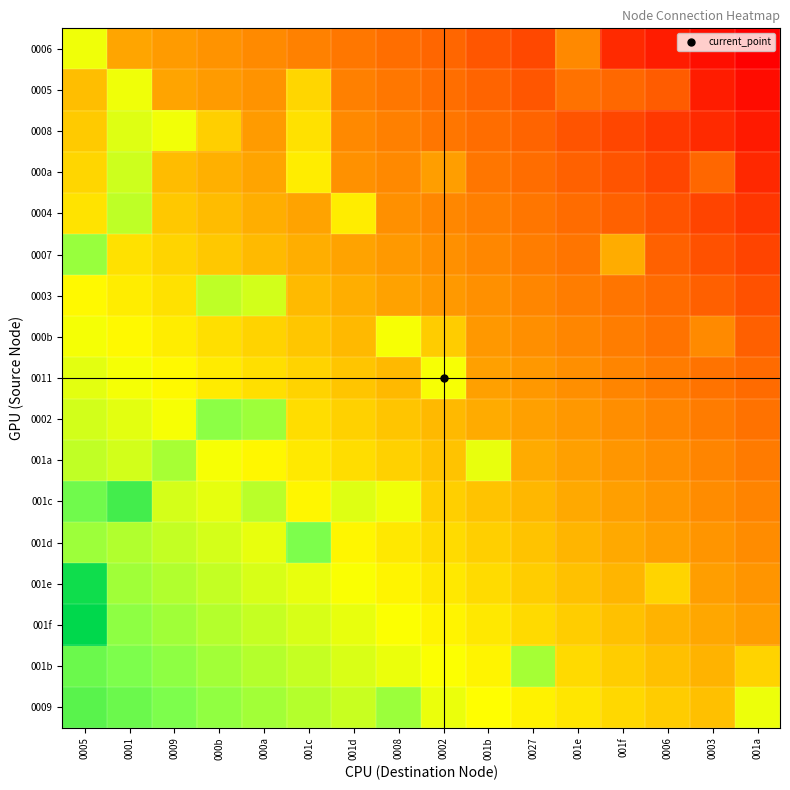

Reading left to right, list all the values displayed in this chart.

0006: 0005=0.3	0001=-0.0	0009=-0.1	000b=-0.1	000a=-0.2	001c=-0.2	001d=-0.3	0008=-0.3	0002=-0.3	001b=-0.4	0027=-0.4	001e=-0.2	001f=-0.5	0006=-0.6	0003=-0.6	001a=-0.7
0005: 0005=0.0	0001=0.3	0009=-0.0	000b=-0.1	000a=-0.1	001c=0.1	001d=-0.2	0008=-0.3	0002=-0.3	001b=-0.4	0027=-0.4	001e=-0.3	001f=-0.3	0006=-0.4	0003=-0.6	001a=-0.6
0008: 0005=0.1	0001=0.3	0009=0.3	000b=0.1	000a=-0.1	001c=0.2	001d=-0.2	0008=-0.2	0002=-0.3	001b=-0.3	0027=-0.4	001e=-0.4	001f=-0.4	0006=-0.5	0003=-0.5	001a=-0.6
000a: 0005=0.1	0001=0.4	0009=0.0	000b=-0.0	000a=-0.1	001c=0.2	001d=-0.1	0008=-0.2	0002=-0.1	001b=-0.3	0027=-0.3	001e=-0.4	001f=-0.4	0006=-0.4	0003=-0.3	001a=-0.5
0004: 0005=0.2	0001=0.4	0009=0.1	000b=0.0	000a=-0.0	001c=-0.1	001d=0.2	0008=-0.1	0002=-0.2	001b=-0.2	0027=-0.3	001e=-0.3	001f=-0.4	0006=-0.4	0003=-0.4	001a=-0.5
0007: 0005=0.5	0001=0.2	0009=0.1	000b=0.1	000a=0.0	001c=-0.0	001d=-0.1	0008=-0.1	0002=-0.1	001b=-0.2	0027=-0.2	001e=-0.3	001f=-0.0	0006=-0.4	0003=-0.4	001a=-0.5
0003: 0005=0.2	0001=0.2	0009=0.2	000b=0.4	000a=0.4	001c=0.0	001d=-0.0	0008=-0.1	0002=-0.1	001b=-0.1	0027=-0.2	001e=-0.2	001f=-0.3	0006=-0.3	0003=-0.4	001a=-0.4
000b: 0005=0.3	0001=0.2	0009=0.2	000b=0.2	000a=0.1	001c=0.1	001d=0.0	0008=0.3	0002=0.1	001b=-0.1	0027=-0.1	001e=-0.2	001f=-0.2	0006=-0.3	0003=-0.2	001a=-0.4
0011: 0005=0.3	0001=0.3	0009=0.2	000b=0.2	000a=0.2	001c=0.1	001d=0.1	0008=0.0	0002=0.3	001b=-0.1	0027=-0.1	001e=-0.2	001f=-0.2	0006=-0.2	0003=-0.3	001a=-0.3
0002: 0005=0.4	0001=0.3	0009=0.3	000b=0.5	000a=0.5	001c=0.2	001d=0.1	0008=0.1	0002=0.0	001b=-0.0	0027=-0.1	001e=-0.1	001f=-0.2	0006=-0.2	0003=-0.2	001a=-0.3
001a: 0005=0.4	0001=0.4	0009=0.5	000b=0.3	000a=0.2	001c=0.2	001d=0.1	0008=0.1	0002=0.1	001b=0.3	0027=-0.0	001e=-0.1	001f=-0.1	0006=-0.2	0003=-0.2	001a=-0.2
001c: 0005=0.6	0001=0.7	0009=0.4	000b=0.3	000a=0.4	001c=0.2	001d=0.3	0008=0.3	0002=0.1	001b=0.1	0027=0.0	001e=-0.0	001f=-0.1	0006=-0.1	0003=-0.2	001a=-0.2
001d: 0005=0.5	0001=0.5	0009=0.4	000b=0.4	000a=0.3	001c=0.6	001d=0.2	0008=0.2	0002=0.1	001b=0.1	0027=0.1	001e=0.0	001f=-0.0	0006=-0.1	0003=-0.1	001a=-0.2
001e: 0005=0.8	0001=0.5	0009=0.4	000b=0.4	000a=0.4	001c=0.3	001d=0.3	0008=0.2	0002=0.2	001b=0.1	0027=0.1	001e=0.1	001f=0.0	0006=0.1	0003=-0.1	001a=-0.1
001f: 0005=0.9	0001=0.5	0009=0.5	000b=0.4	000a=0.4	001c=0.4	001d=0.3	0008=0.3	0002=0.2	001b=0.2	0027=0.1	001e=0.1	001f=0.1	0006=0.0	0003=-0.0	001a=-0.1
001b: 0005=0.6	0001=0.6	0009=0.5	000b=0.5	000a=0.4	001c=0.4	001d=0.4	0008=0.3	0002=0.3	001b=0.2	0027=0.5	001e=0.1	001f=0.1	0006=0.0	0003=0.0	001a=0.1
0009: 0005=0.7	0001=0.6	0009=0.6	000b=0.5	000a=0.5	001c=0.4	001d=0.4	0008=0.5	0002=0.3	001b=0.3	0027=0.2	001e=0.2	001f=0.1	0006=0.1	0003=0.0	001a=0.3